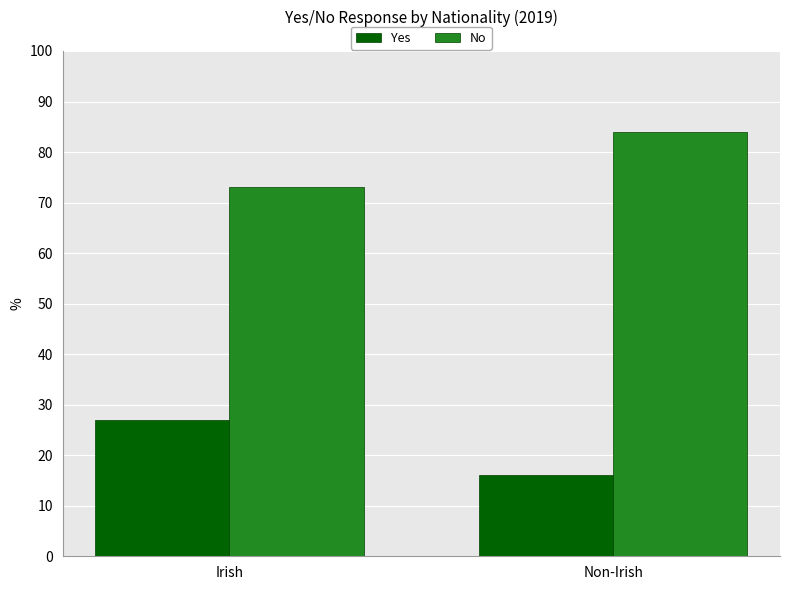

What is the total value across all series at Irish?

100